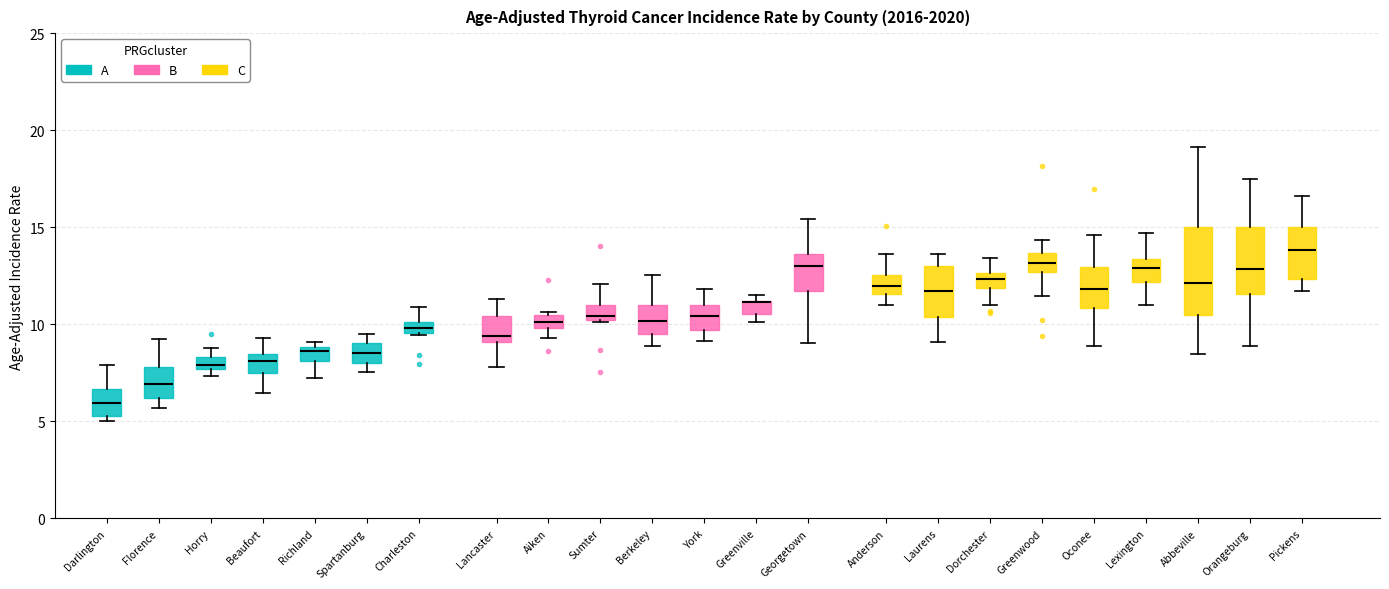

Where is the lower edge of the box for Spartanburg on the y-axis? The values are not printed on the chart, so give them approximately, as read against the axis.

8.0